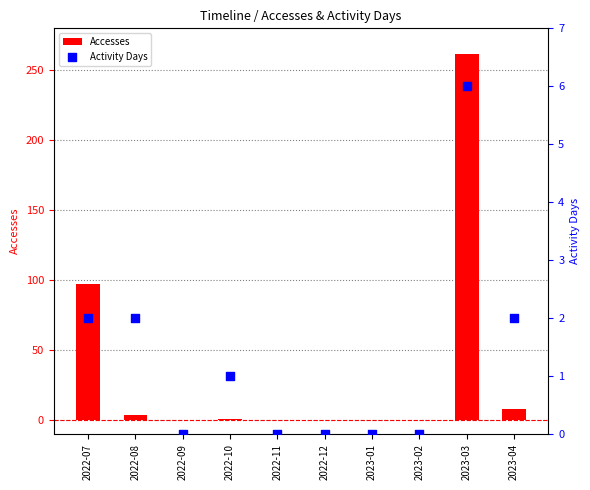

What are all the series names shown in the legend?

Accesses, Activity Days